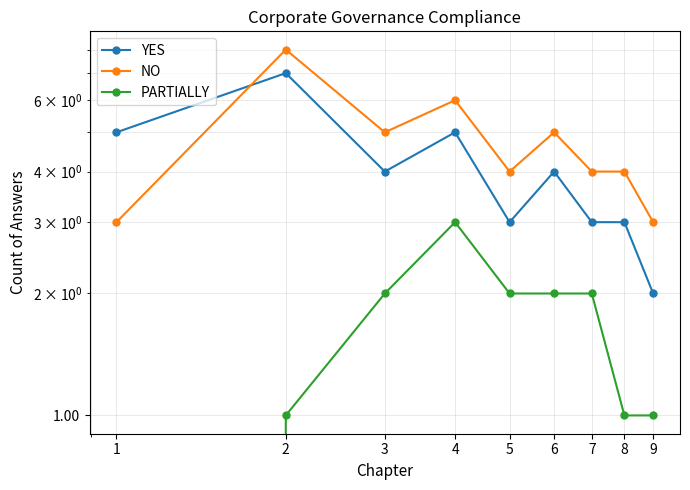

Rank the series at 6 from highest to lowest value.

NO, YES, PARTIALLY